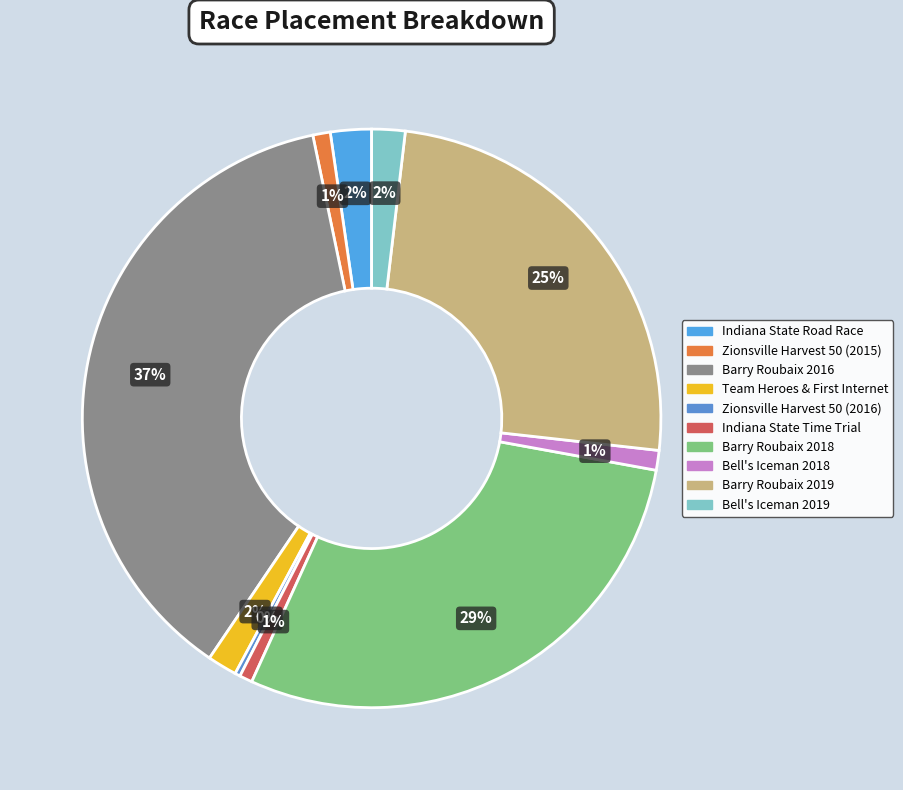

Rank the categories by value from lowest to highest.

Zionsville Harvest 50 (2016), Indiana State Time Trial, Zionsville Harvest 50 (2015), Bell's Iceman 2018, Team Heroes & First Internet, Bell's Iceman 2019, Indiana State Road Race, Barry Roubaix 2019, Barry Roubaix 2018, Barry Roubaix 2016